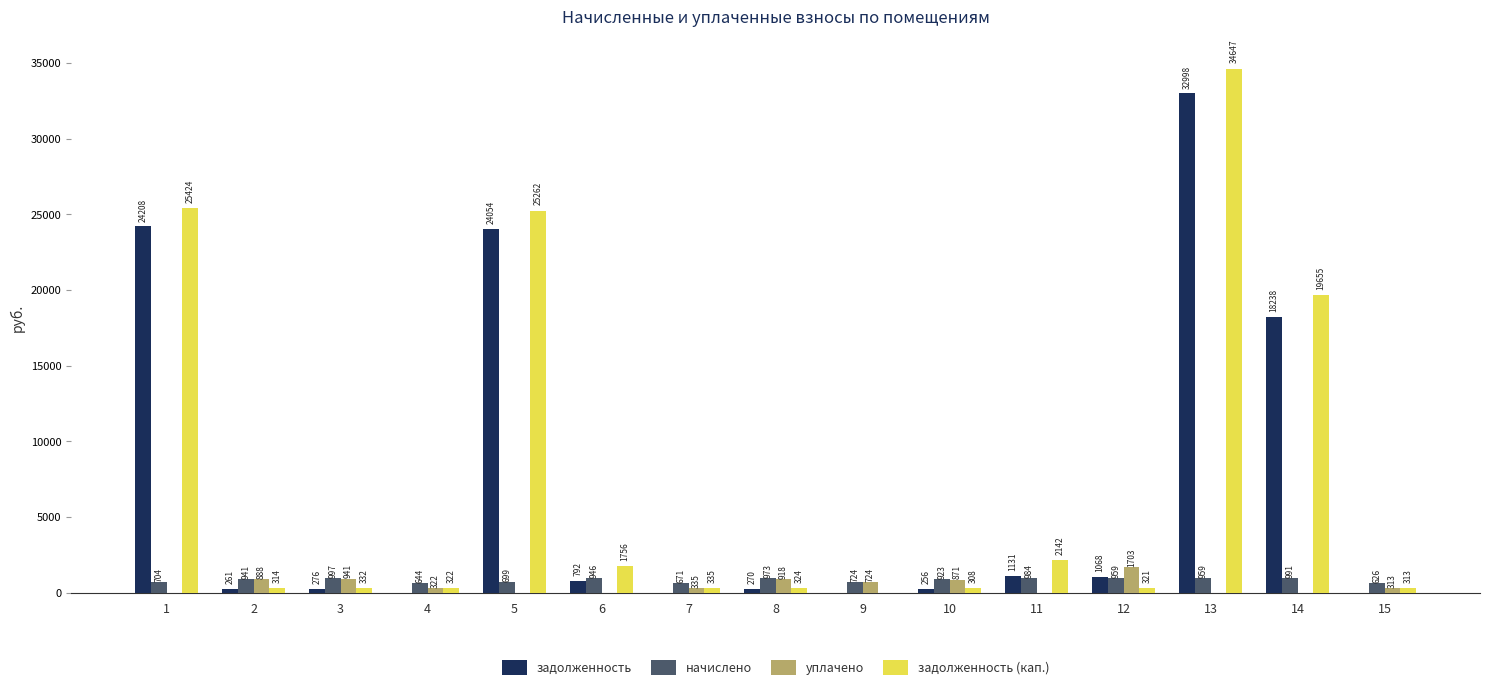

At which label is уплачено closest to 851?

10